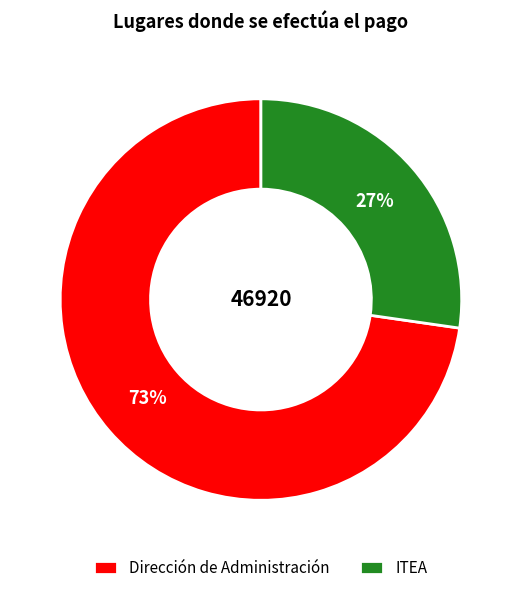

True or false: Dirección de Administración accounts for 73% of the total.

True